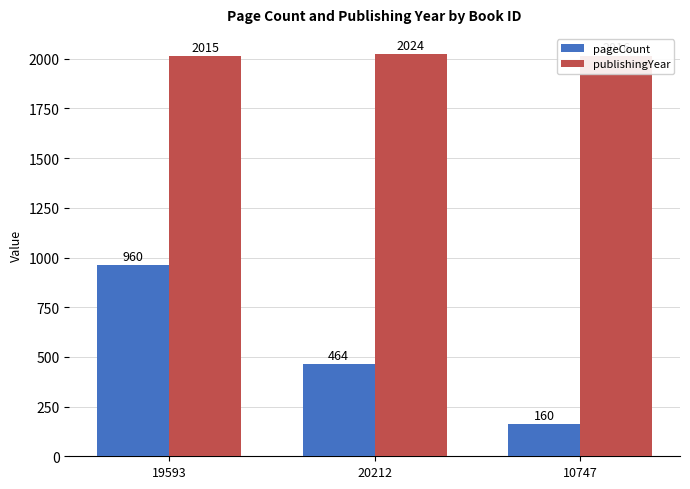

Is it true that pageCount equals 960 at 19593?

True